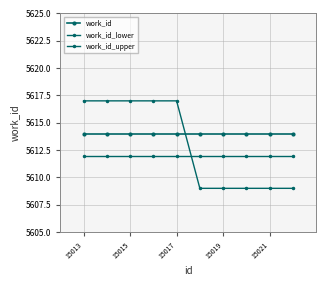

How many lines are shown in the chart?

3